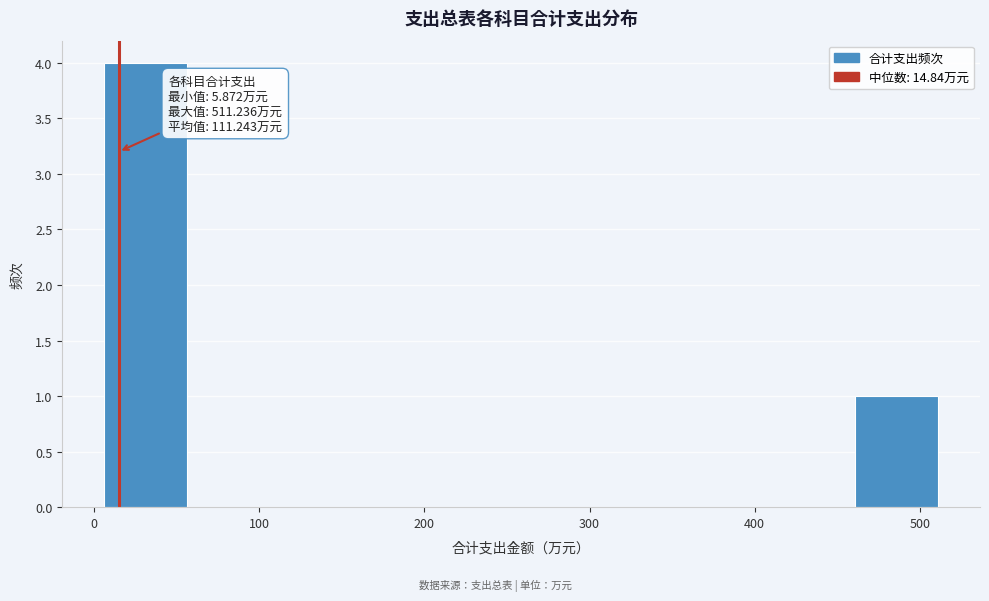

Which range on the x-axis has the tallest bar?

10 to 60